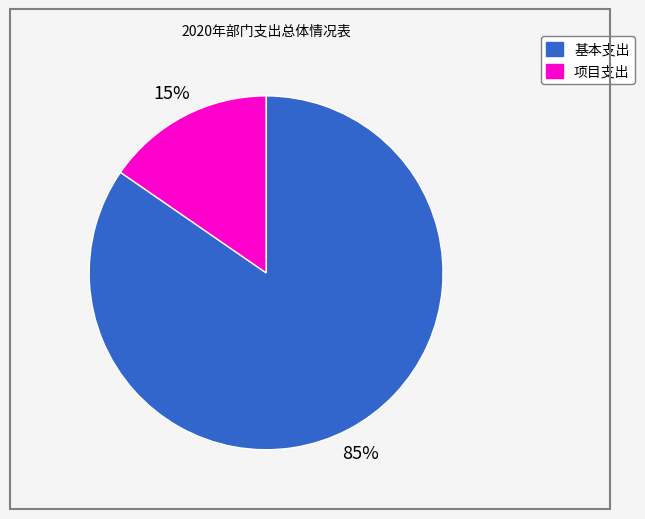

Is there a majority slice in this chart?

Yes